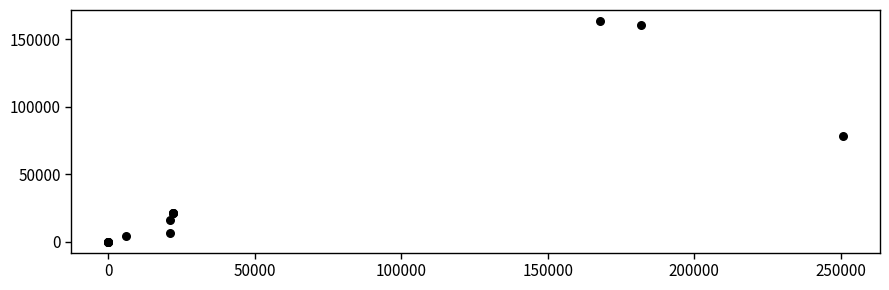

What Y value in the scatter plot is closest to 81658?

77886